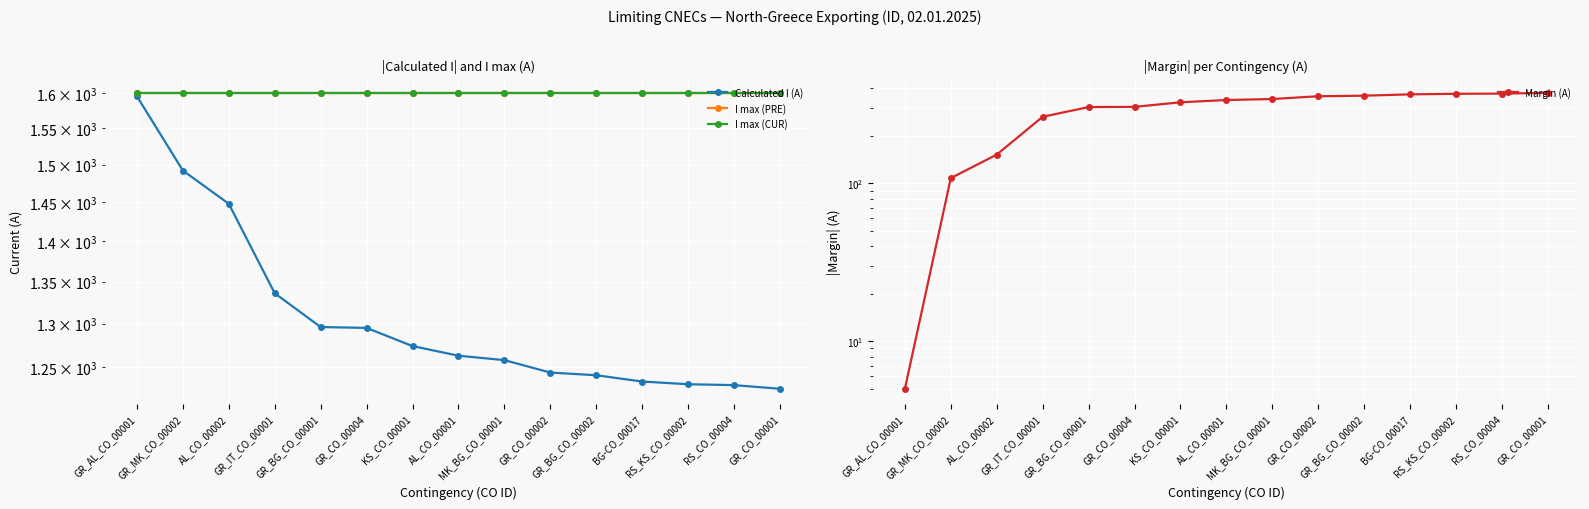

True or false: Calculated I (A) and I max (CUR) intersect in this chart.

False